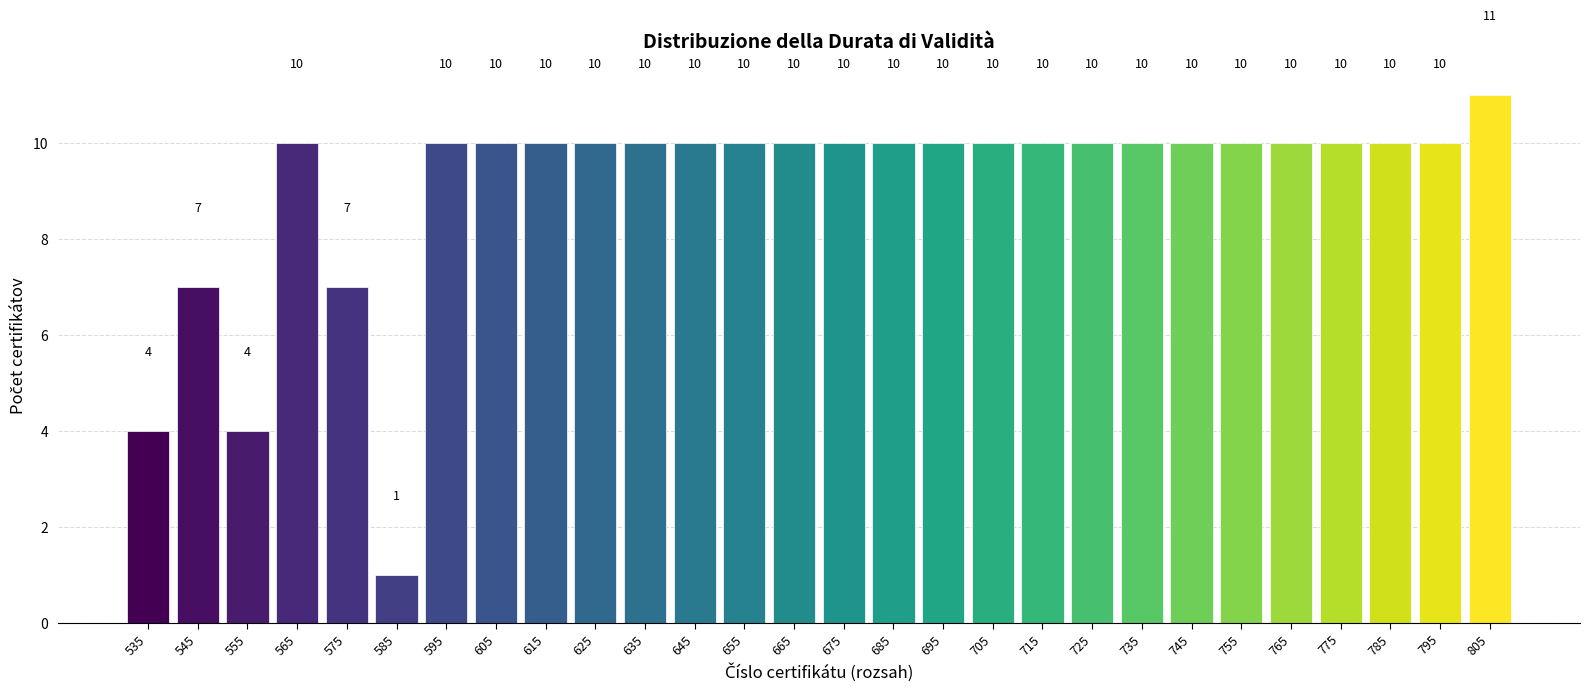

Reading left to right, transcribe this chart: for each bar, give the range it covers on the x-axis and its height.

530 to 540: 4
540 to 550: 7
550 to 560: 4
560 to 570: 10
570 to 580: 7
580 to 590: 1
590 to 600: 10
600 to 610: 10
610 to 620: 10
620 to 630: 10
630 to 640: 10
640 to 650: 10
650 to 660: 10
660 to 670: 10
670 to 680: 10
680 to 690: 10
690 to 700: 10
700 to 710: 10
710 to 720: 10
720 to 730: 10
730 to 740: 10
740 to 750: 10
750 to 760: 10
760 to 770: 10
770 to 780: 10
780 to 790: 10
790 to 800: 10
800 to 810: 11